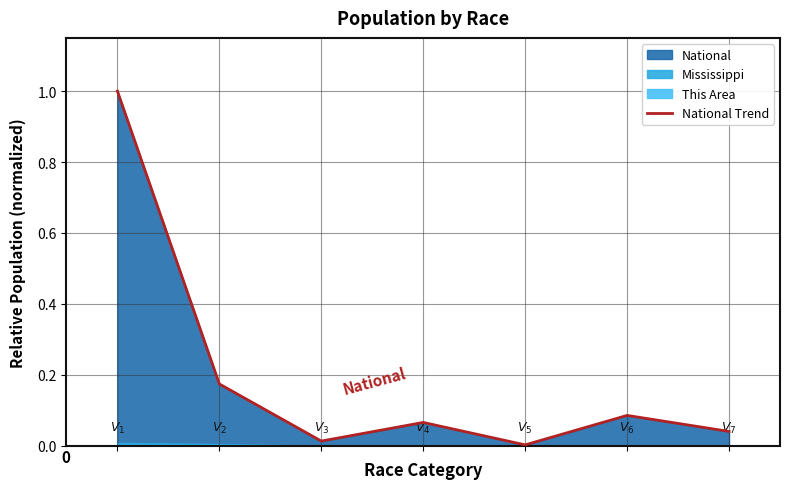

At which category does the data reach its first local valley?

2